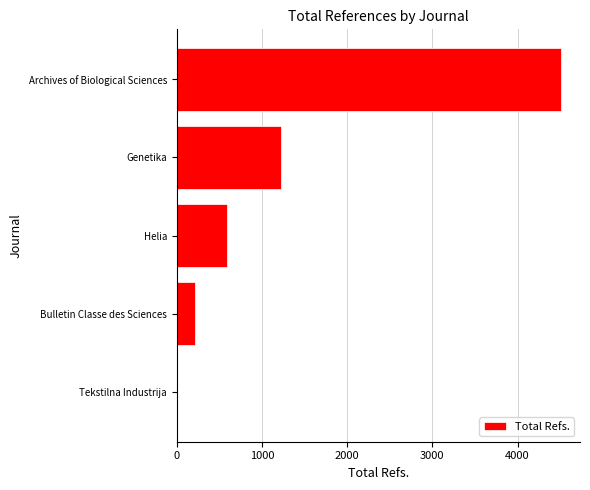

Where is the data nearest to the value 2254?

Genetika